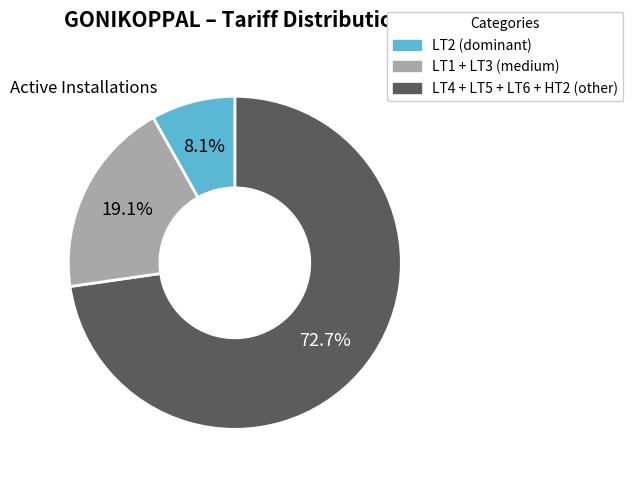

Does any single category account for the majority?

Yes